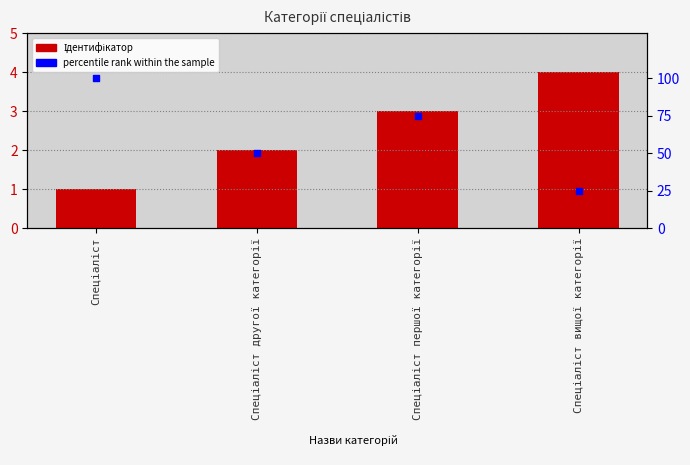

What are all the series names shown in the legend?

Ідентифікатор, percentile rank within the sample